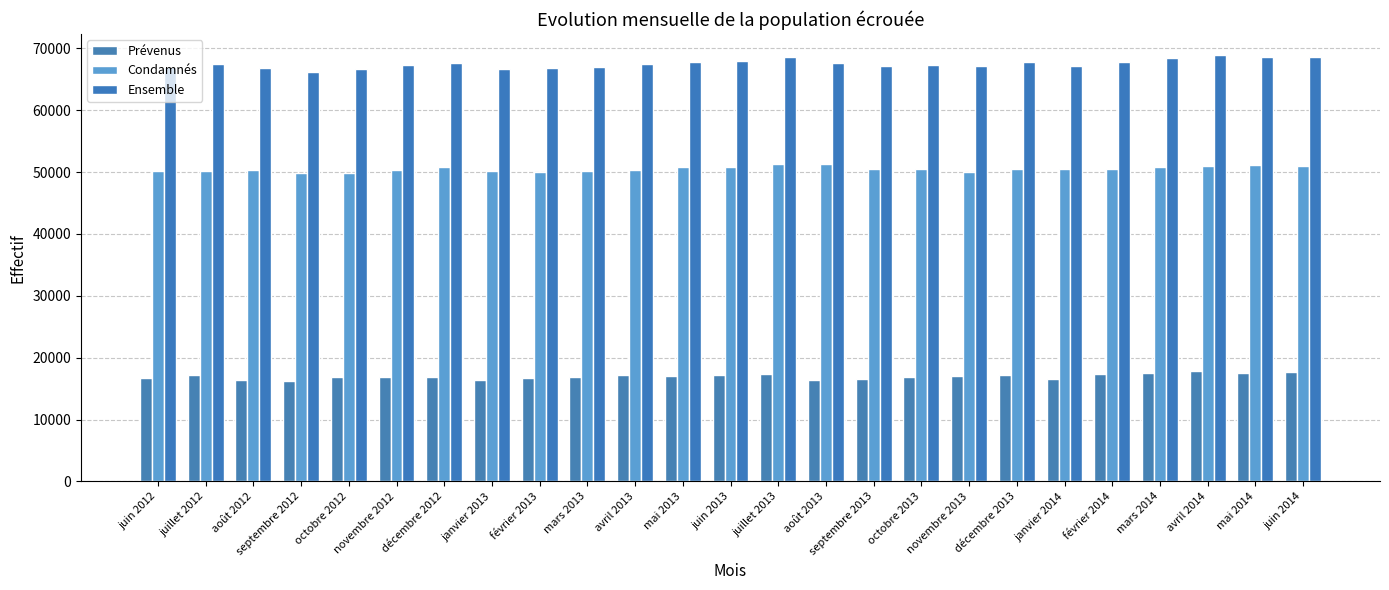

What is the approximate value of Condamnés at octobre 2012, to the nearest 100?

49800